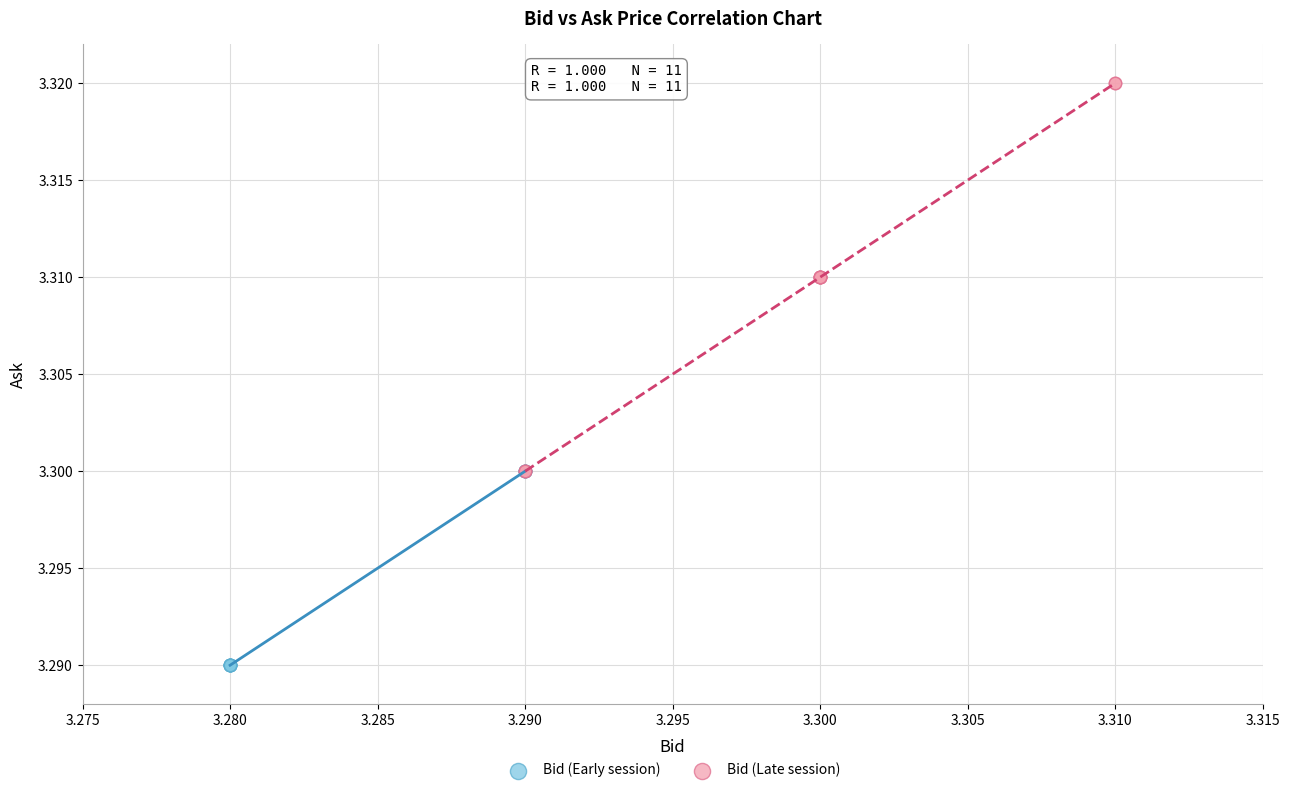

Which series has the widest spread of Y values?

Bid (Late session)